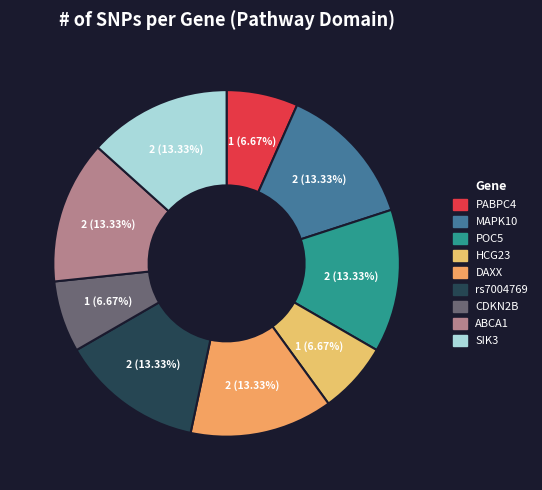

What percentage is NOT represented by POC5?

86.7%